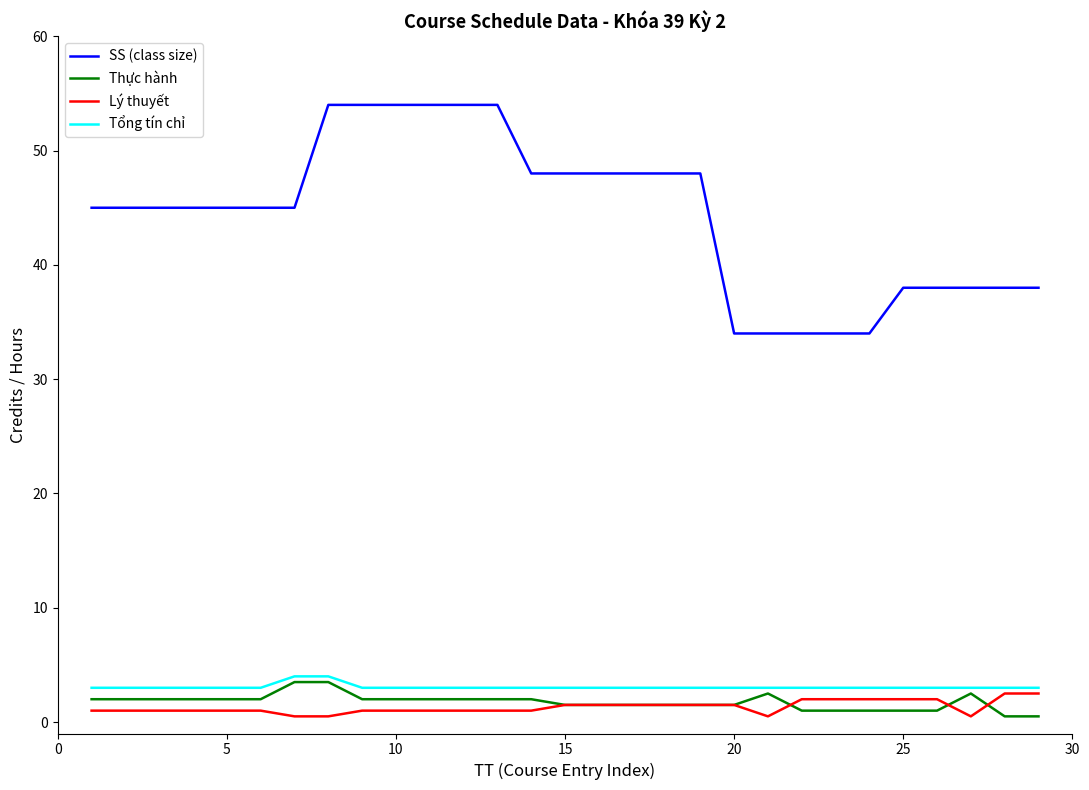

Which series has the largest total across all categories?

SS (class size)